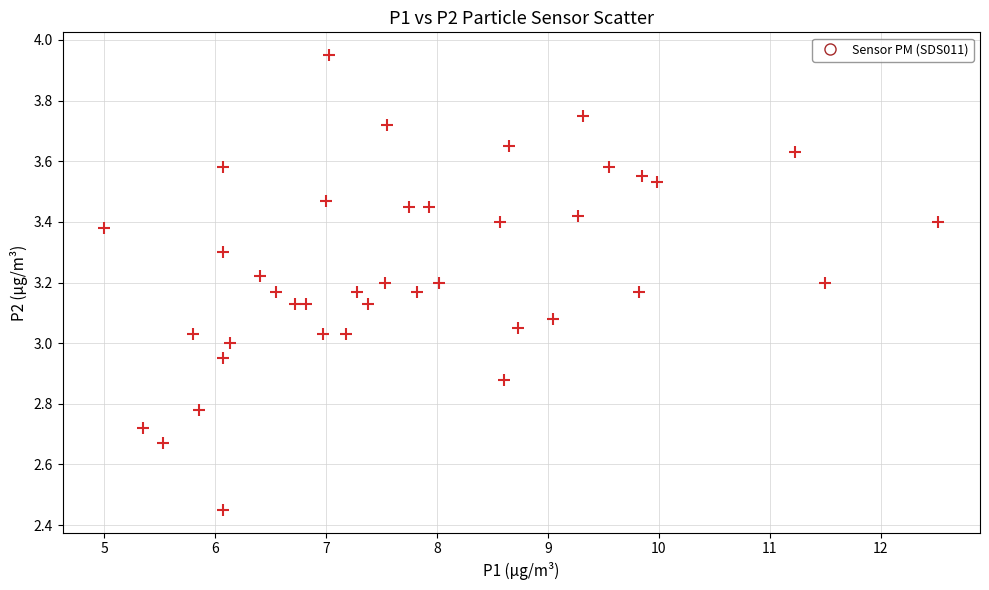

What is the range of X values (max minus min)?

7.5